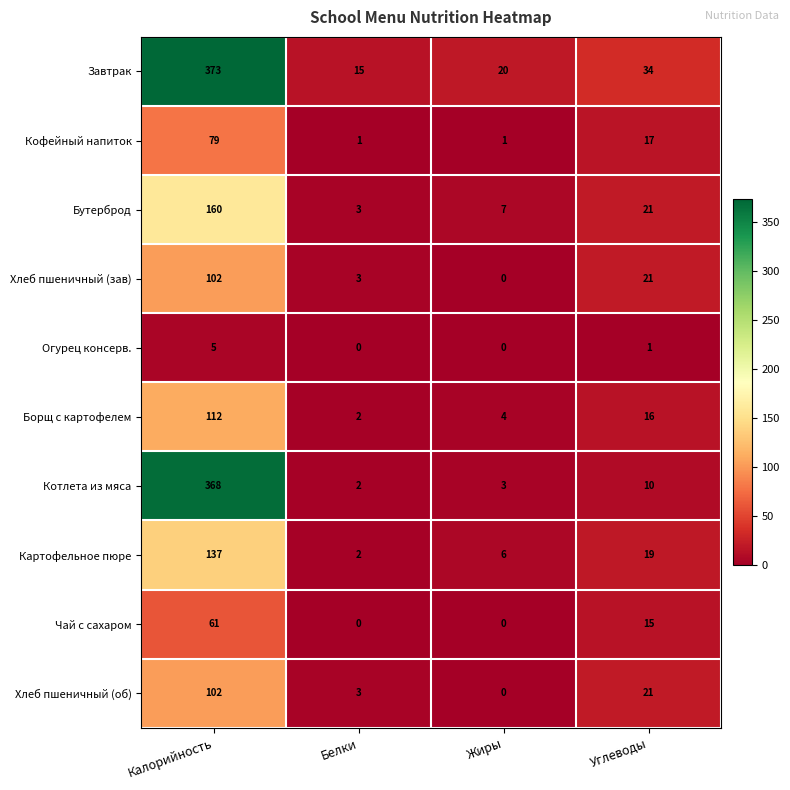

The Огурец консерв. series shows 0 at Жиры. True or false?

True